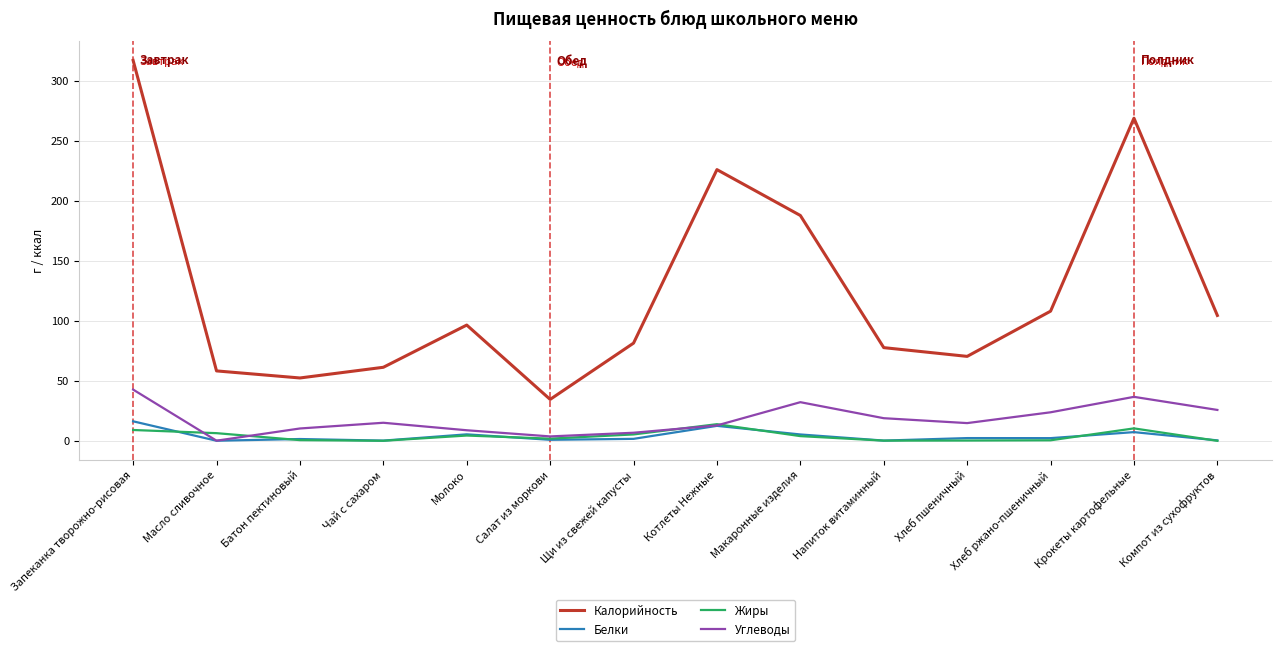

True or false: Калорийность and Белки cross at least once.

False